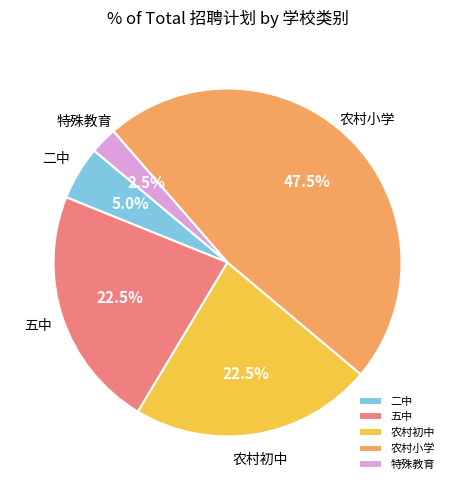

What portion of the pie excludes 二中?

95.0%